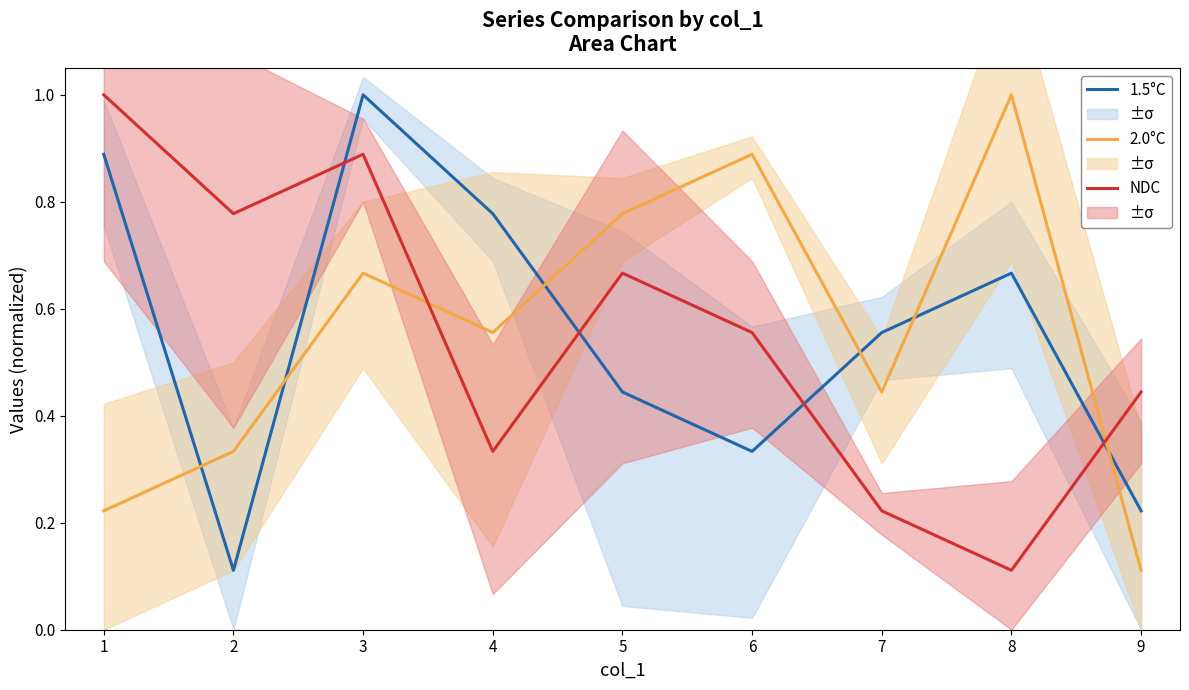

What is the average value of the 1.5°C series?

0.6